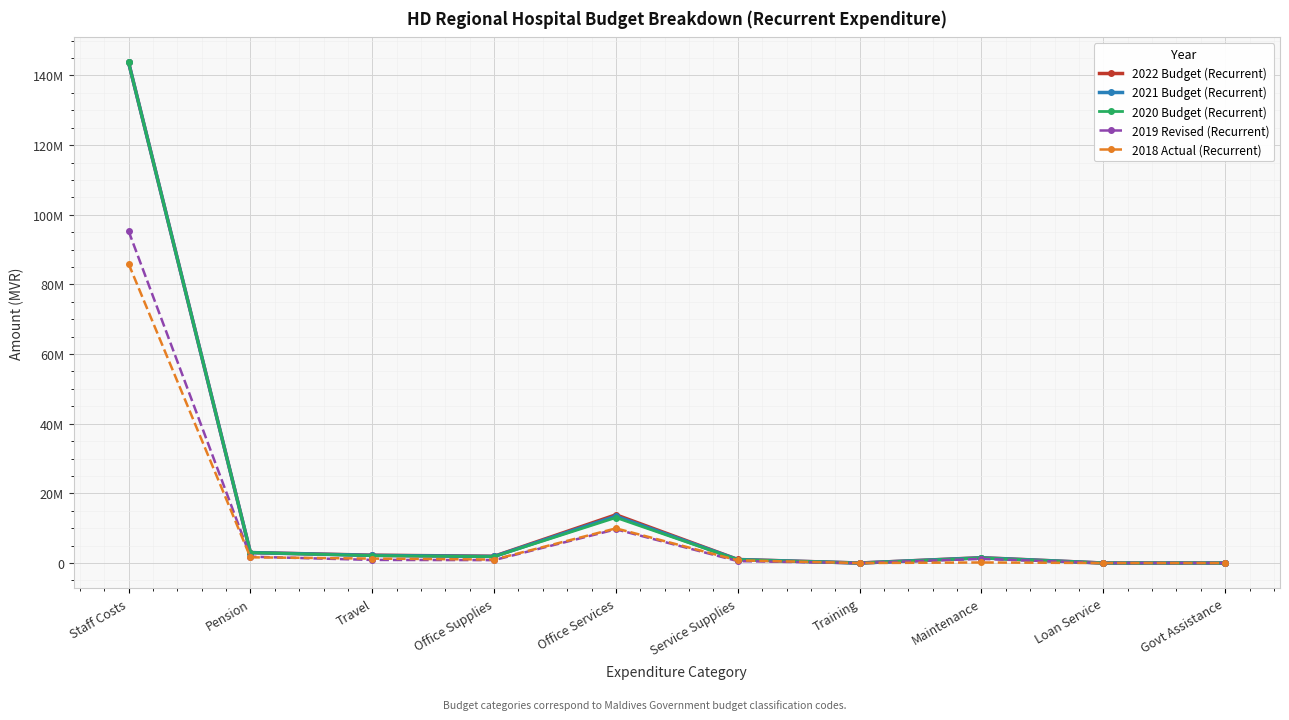

What is the greatest value displayed?

143731095